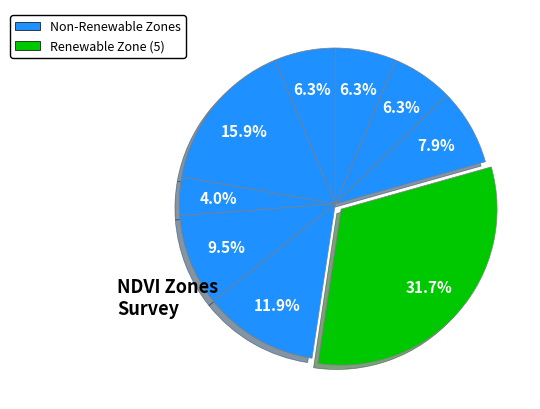

Is there a majority slice in this chart?

No